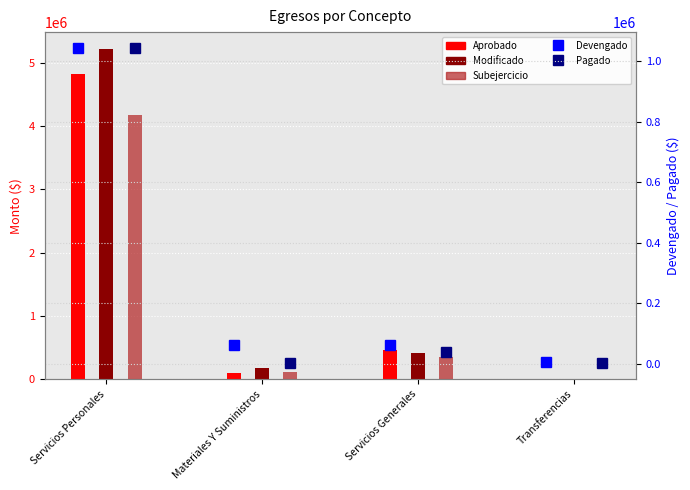

Read the Modificado value at Materiales Y Suministros.

181242.9